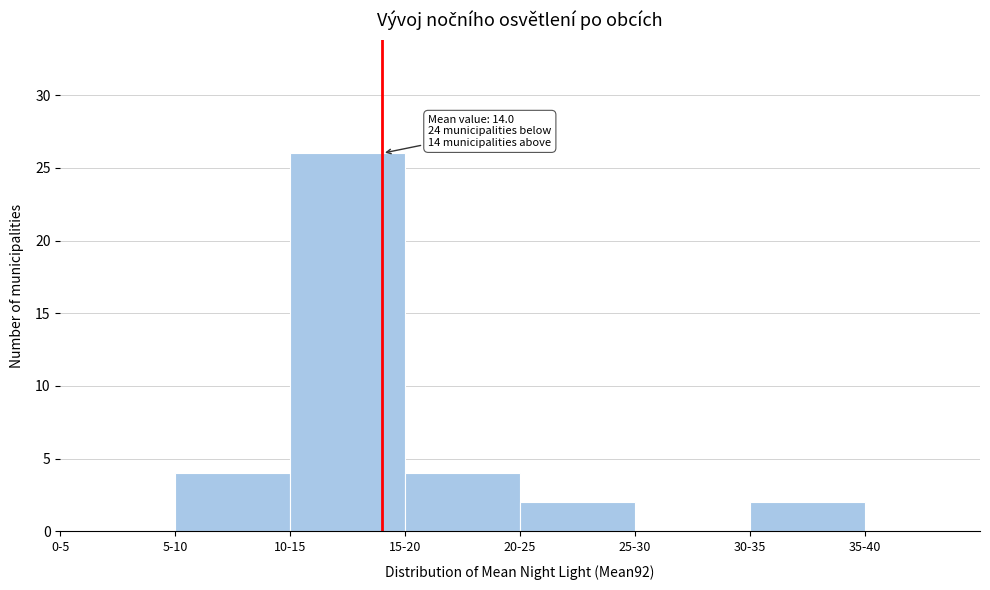

Reading right to left, list all the values displayed in this chart.

35-40=0	30-35=2	25-30=0	20-25=2	15-20=4	10-15=26	5-10=4	0-5=0